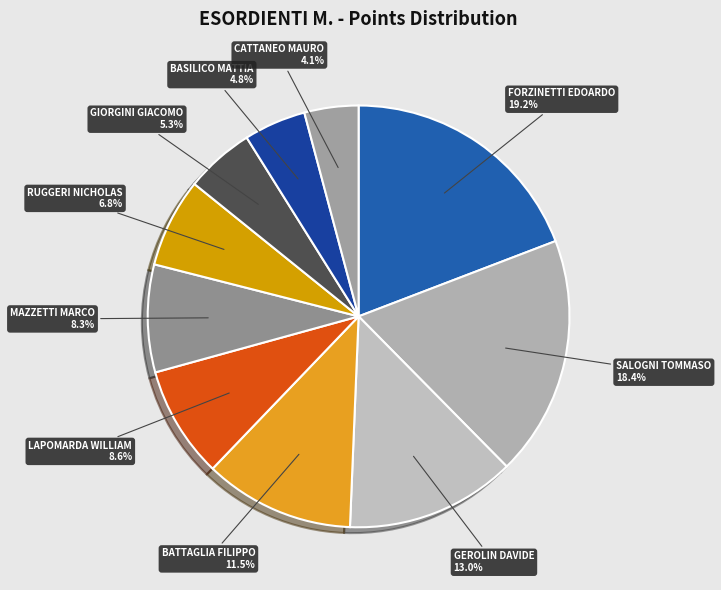

To the nearest percent, what portion does GIORGINI GIACOMO represent?

5%